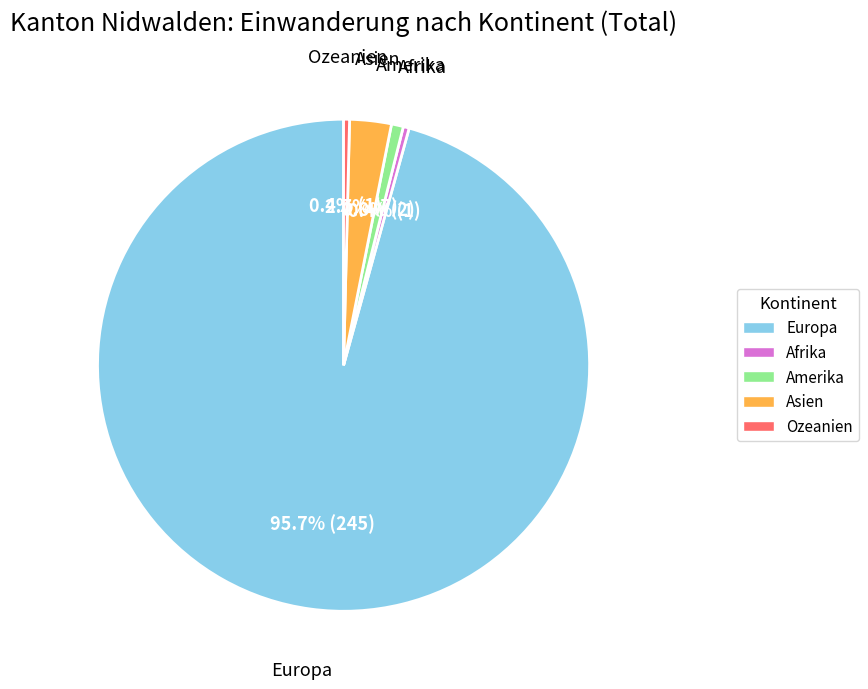

True or false: Amerika accounts for 8% of the total.

False